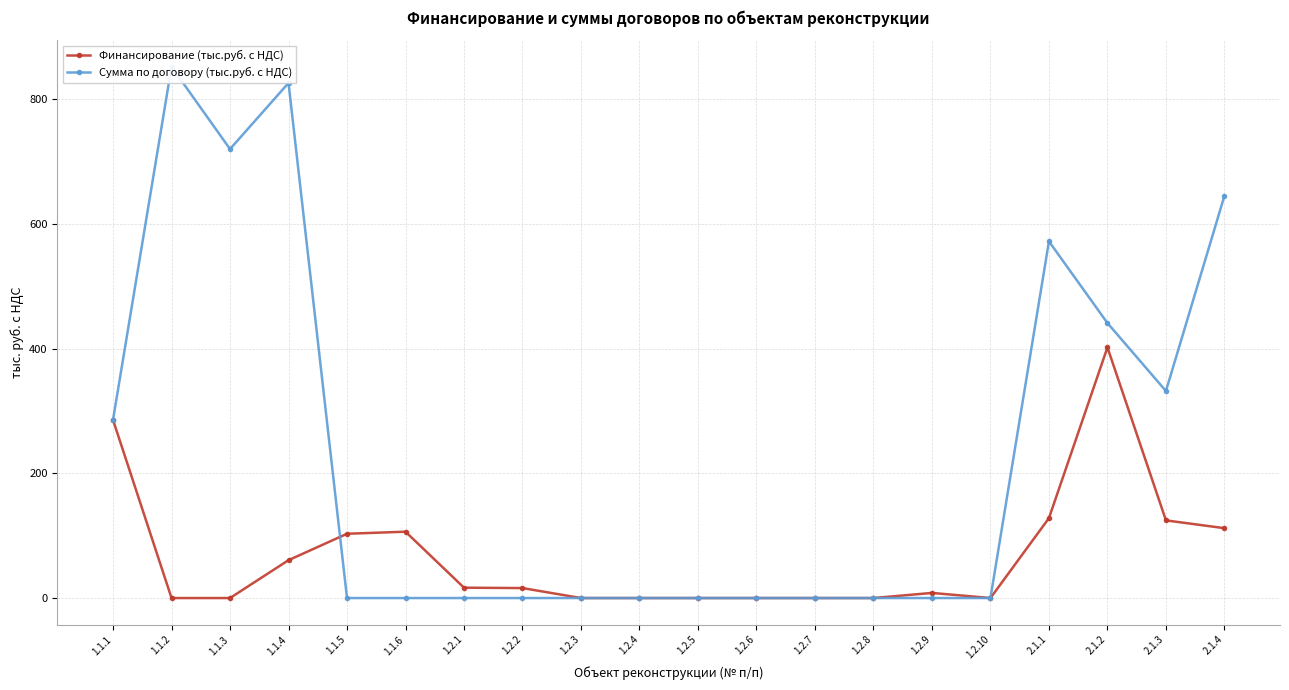

Rank the series by their maximum value, from lowest to highest.

Финансирование (тыс.руб. с НДС), Сумма по договору (тыс.руб. с НДС)